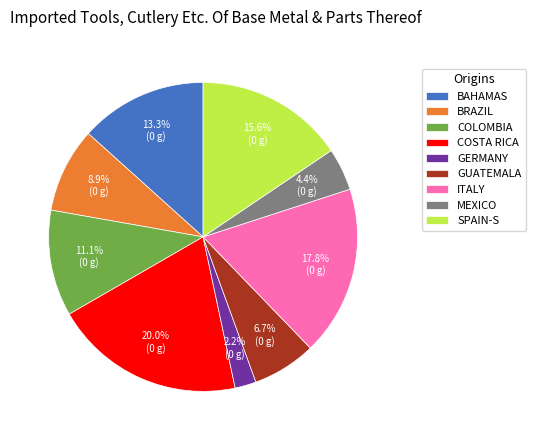

What is the smallest slice in the pie chart?

GERMANY